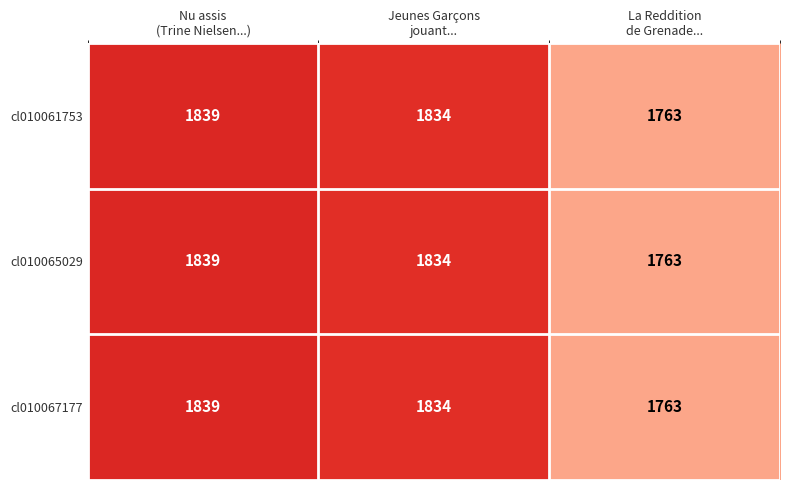

At how many categories does at least one series exceed 1815?

2